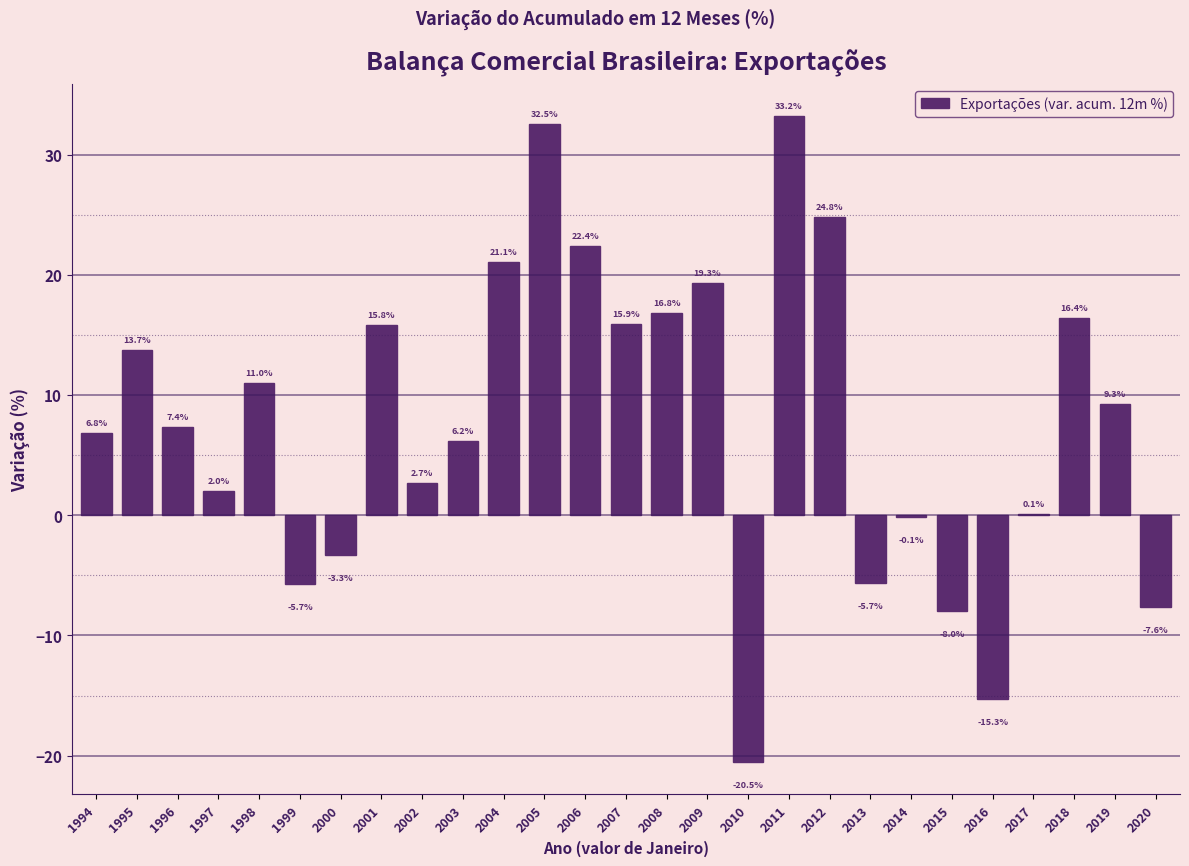

Reading left to right, list all the values displayed in this chart.

1994=6.8	1995=13.7	1996=7.4	1997=2.0	1998=11.0	1999=-5.7	2000=-3.3	2001=15.8	2002=2.7	2003=6.2	2004=21.1	2005=32.5	2006=22.4	2007=15.9	2008=16.8	2009=19.3	2010=-20.5	2011=33.2	2012=24.8	2013=-5.7	2014=-0.1	2015=-8.0	2016=-15.3	2017=0.1	2018=16.4	2019=9.3	2020=-7.6